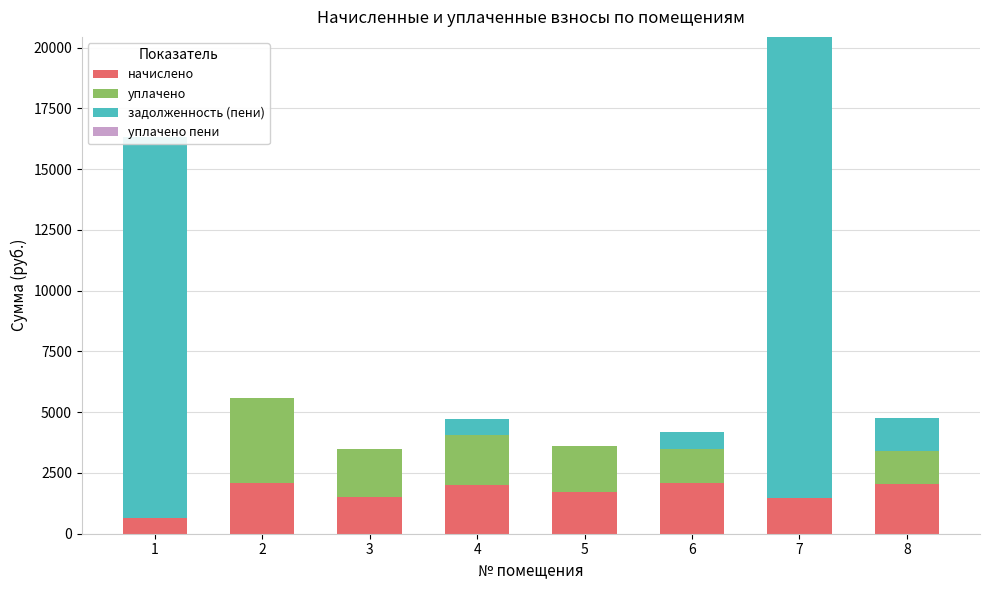

Which category has the lowest value in the уплачено пени series?

1